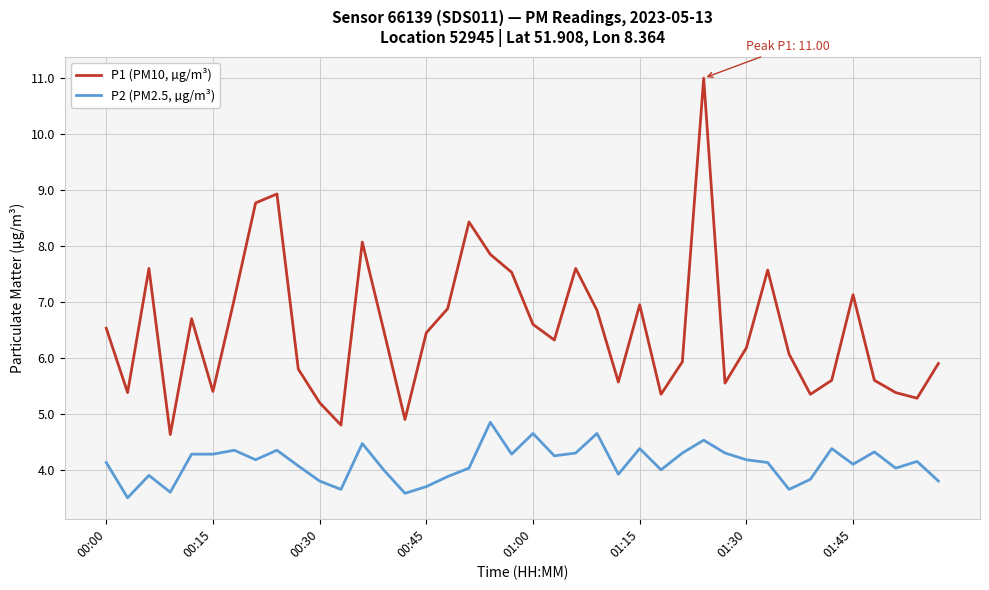

True or false: P1 (PM10, µg/m³) and P2 (PM2.5, µg/m³) cross at least once.

False